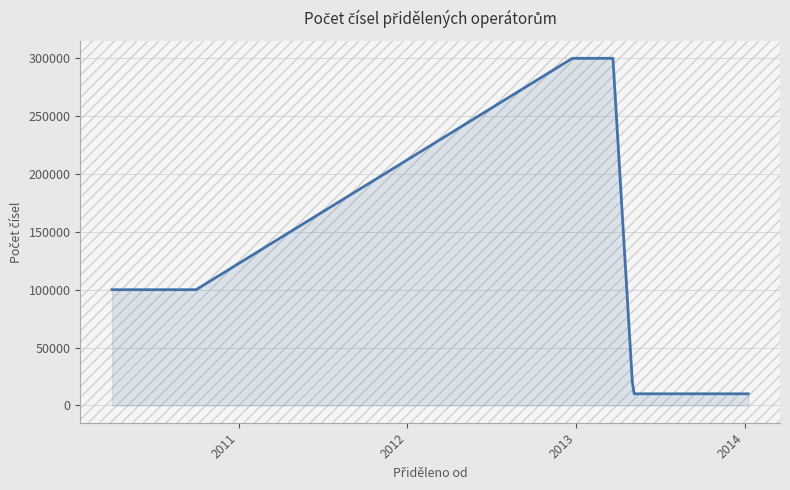

What is the minimum value shown in the chart?

10000